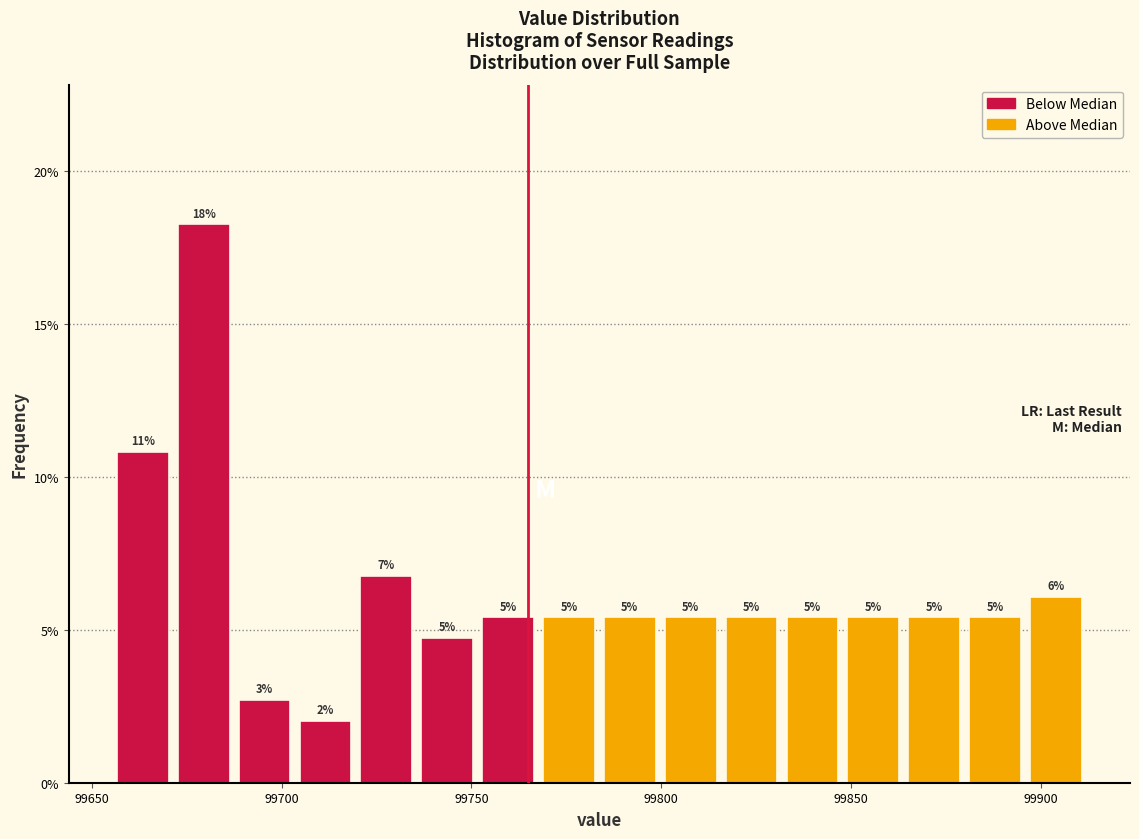

Around what value on the x-axis is the tallest bar? Give the approximate position of its centre, as read against the axis.

99680